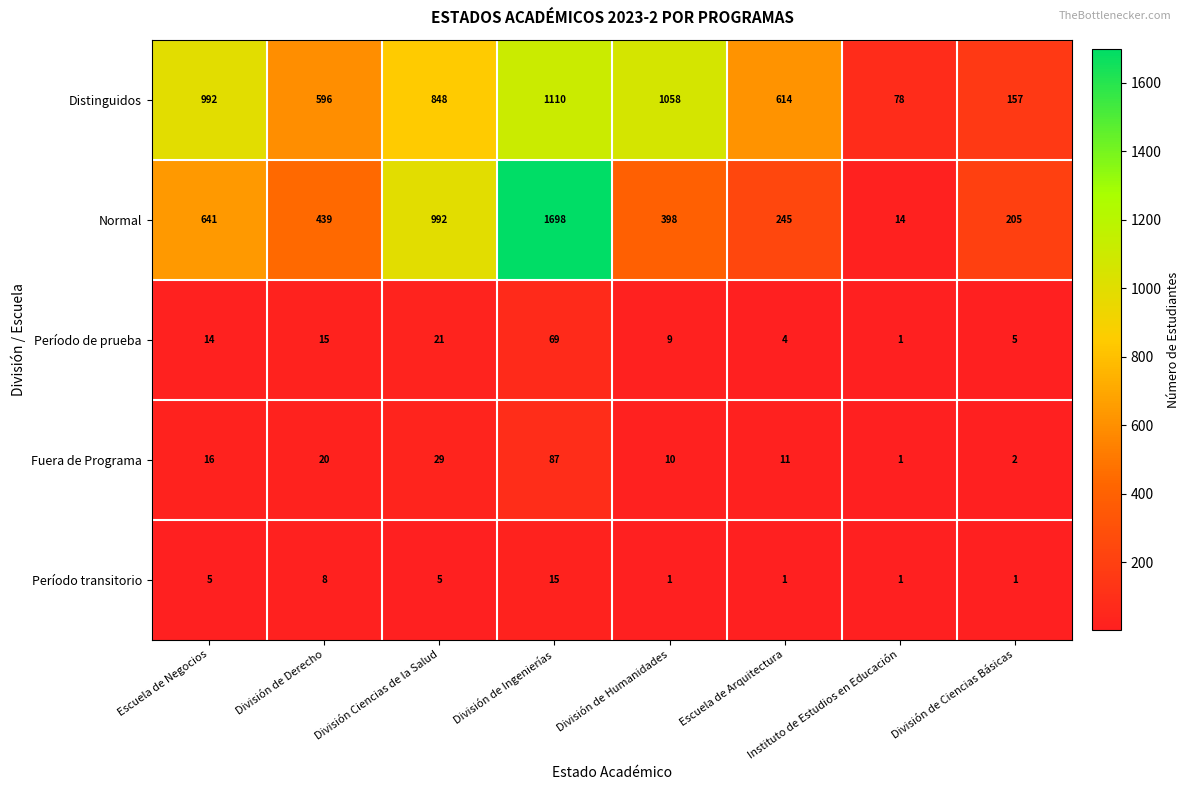

What is the average value of the Distinguidos series?

682